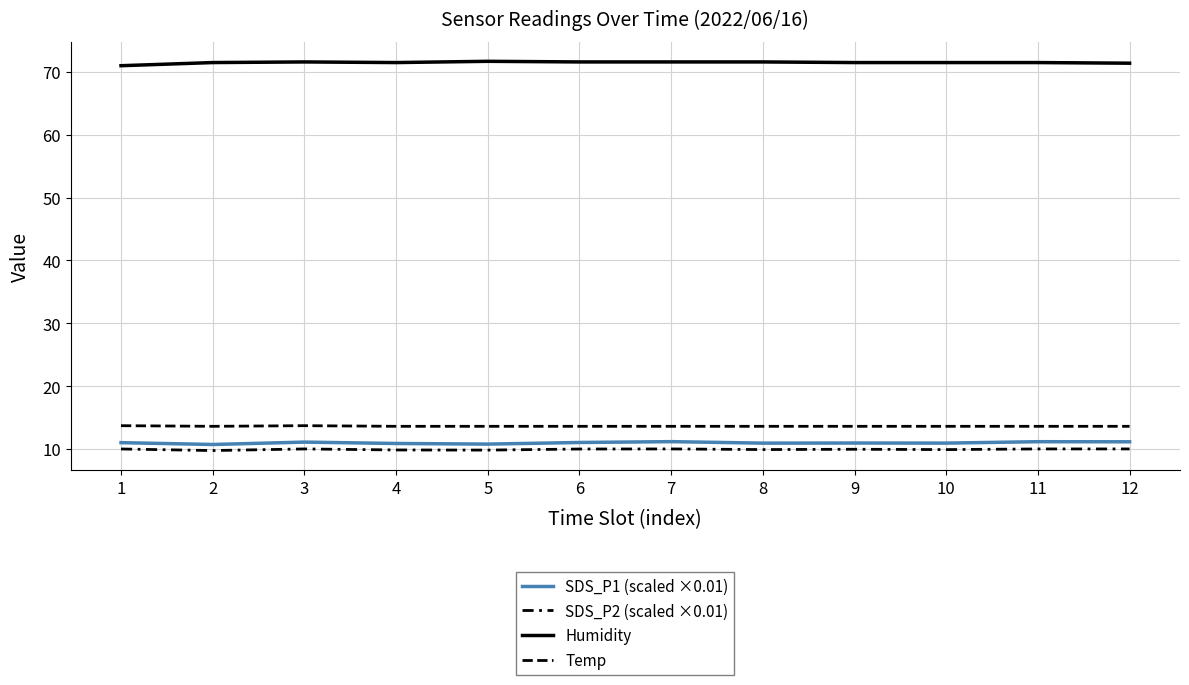

Where is the first local maximum for Humidity?

3